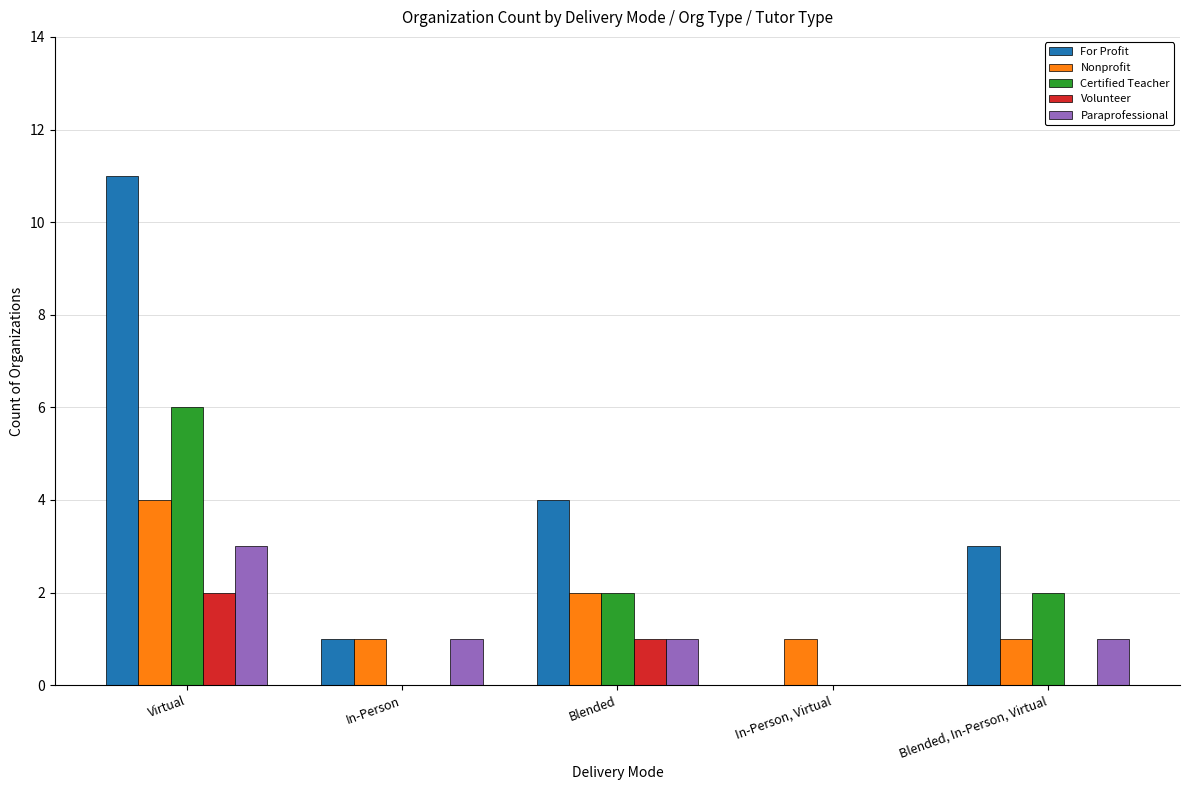

True or false: Certified Teacher has a value of 0 at In-Person.

True